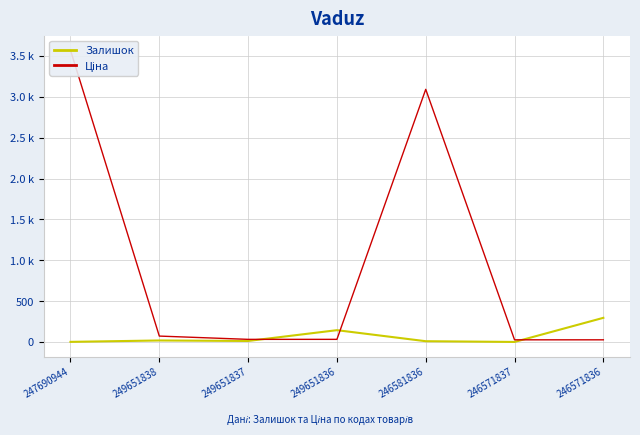

What is the value of the Ціна point at the 4th from the left?

32.7